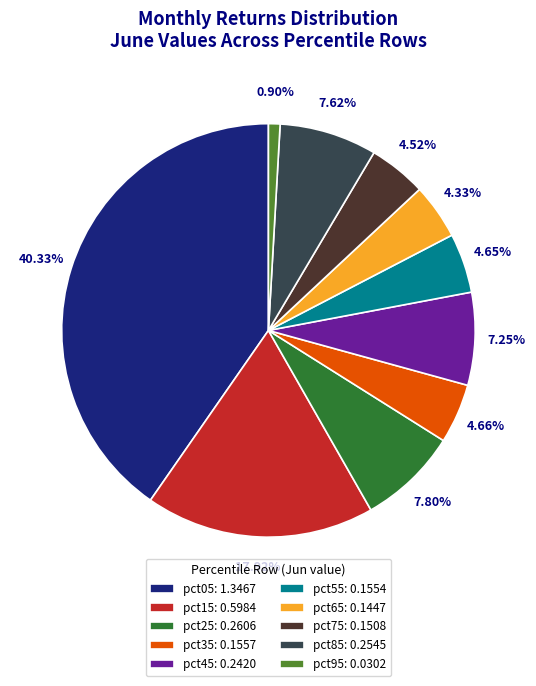

Combined, what portion of the pie is pct55 and pct65?

9.0%